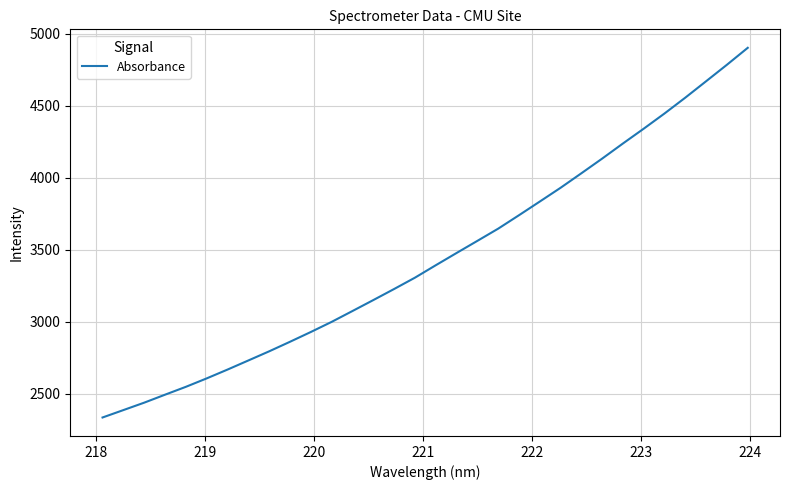

What is the greatest value displayed?

4902.1